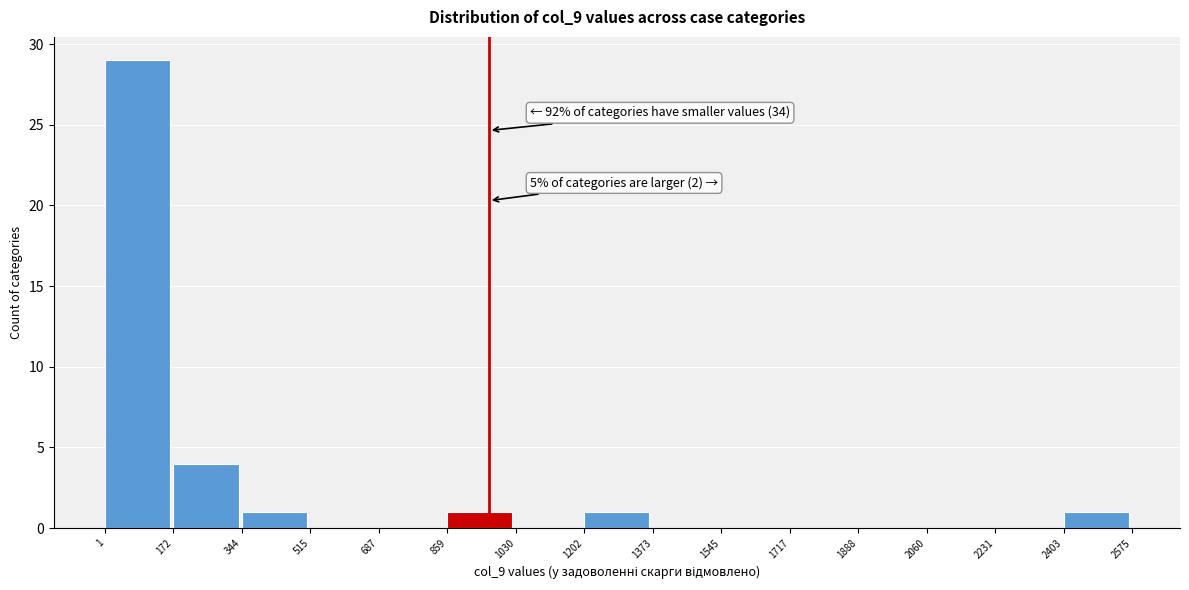

Which range on the x-axis has the tallest bar?

1 to 172